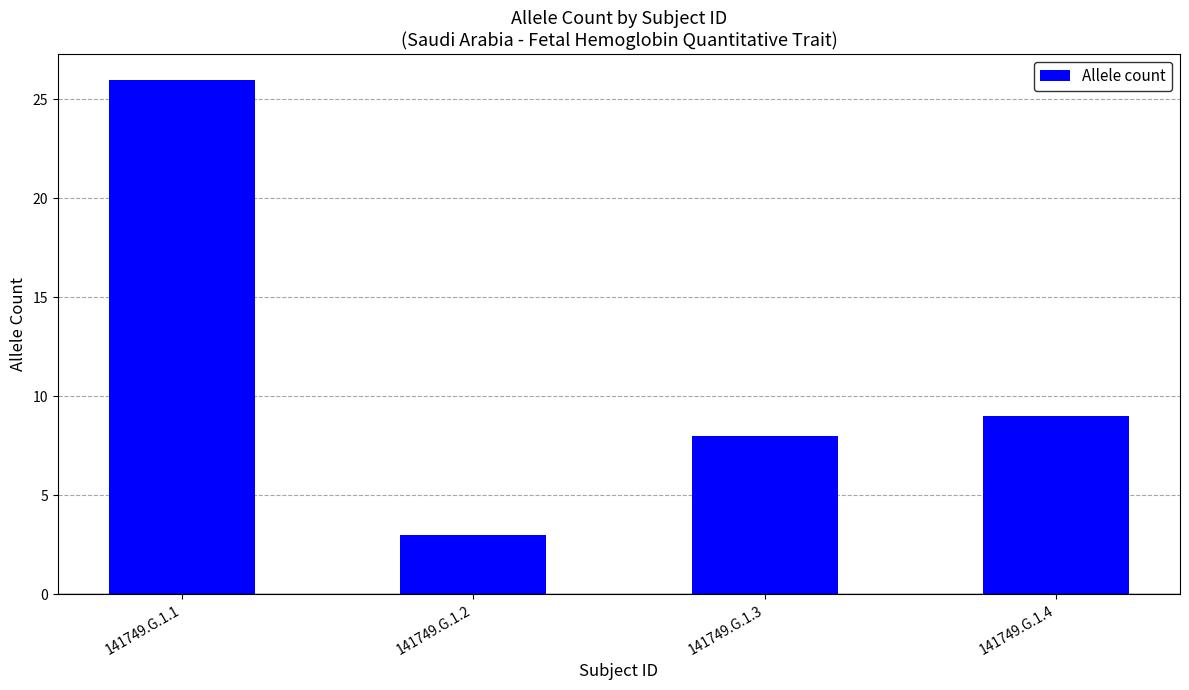

What is the average value?

12